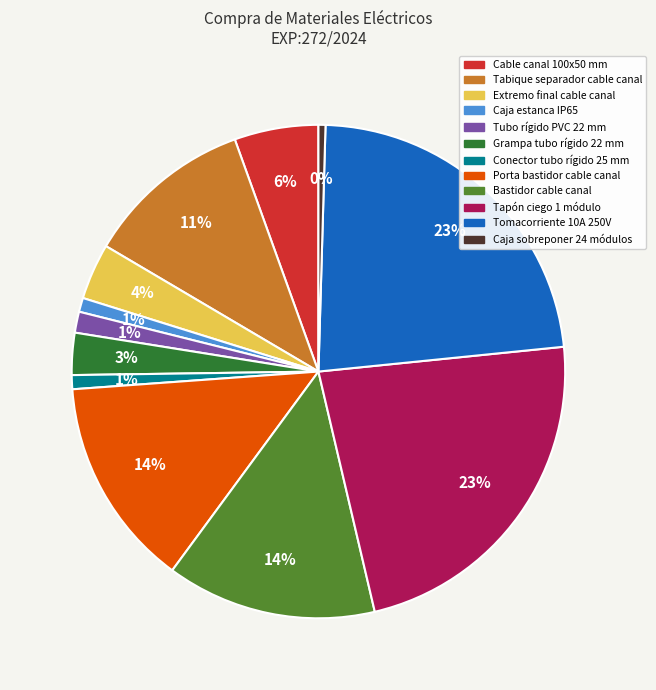

Do Caja estanca IP65 and Conector tubo rígido 25 mm together represent more than half of the pie?

No